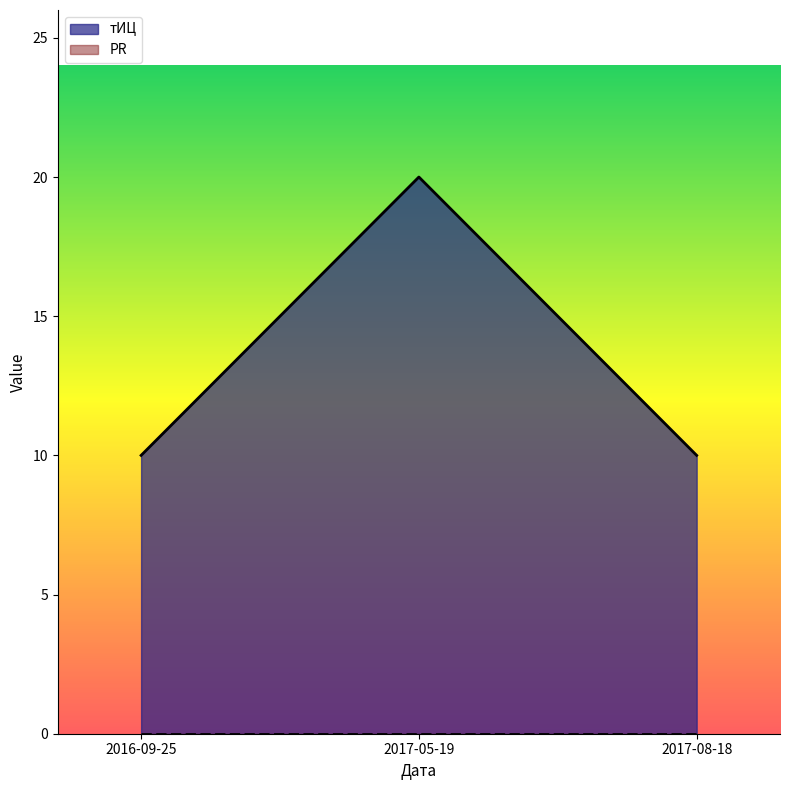

Which has a higher value, 2017-08-18 or 2016-09-25?

2017-08-18